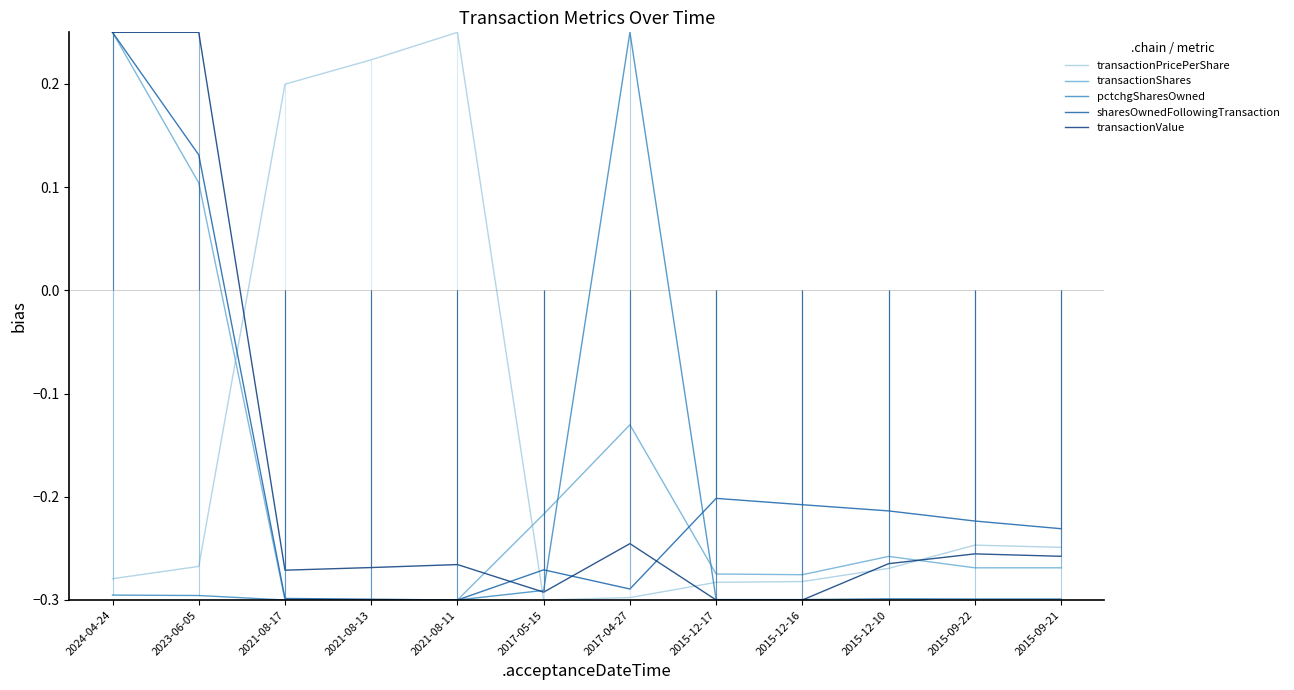

How many interior local peaks does the transactionShares series have?

2